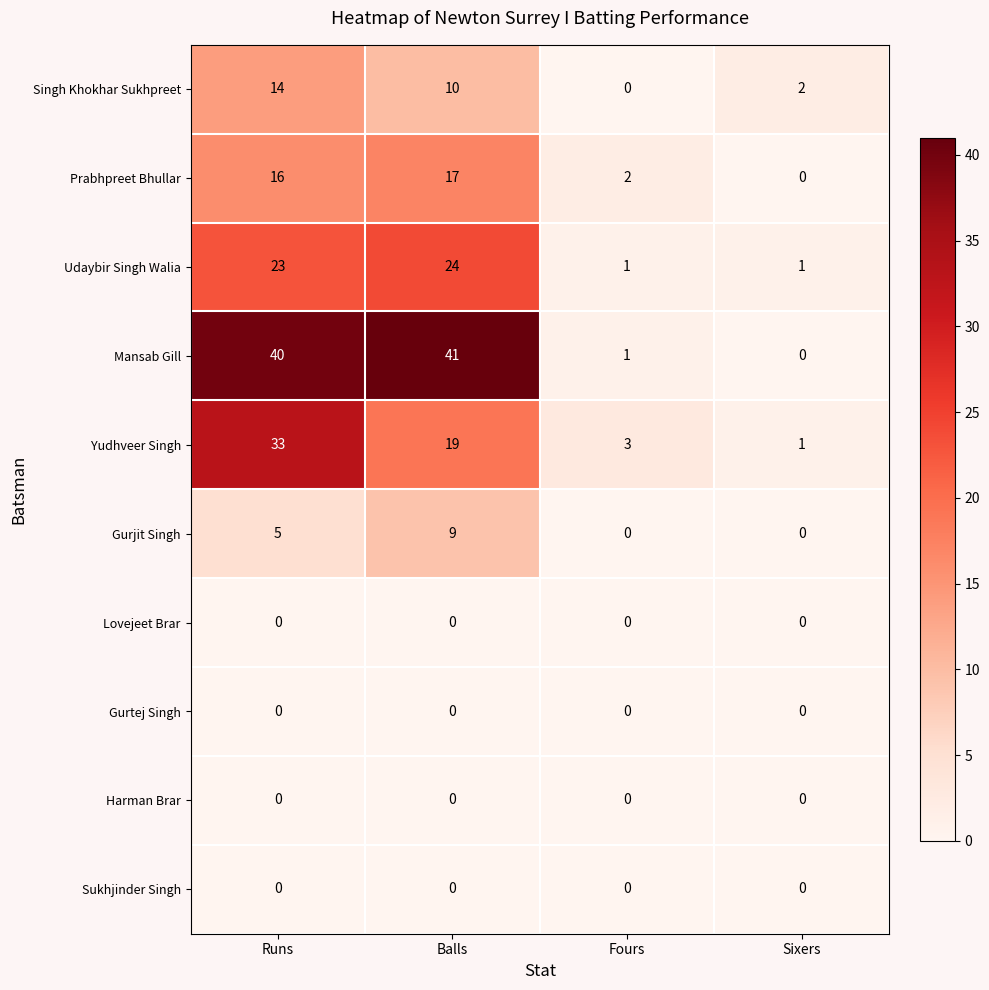

Where does the Yudhveer Singh series first go above 19?

Runs